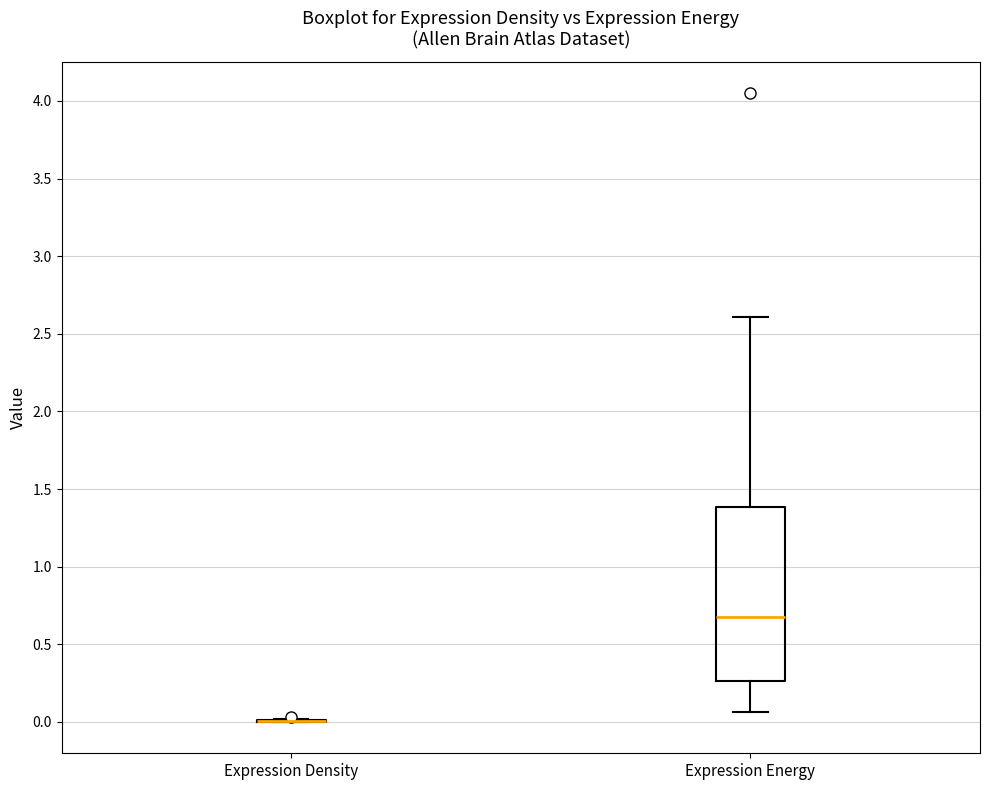

Where does the lower whisker of the box for Expression Energy end on the y-axis? The values are not printed on the chart, so give them approximately, as read against the axis.

0.05